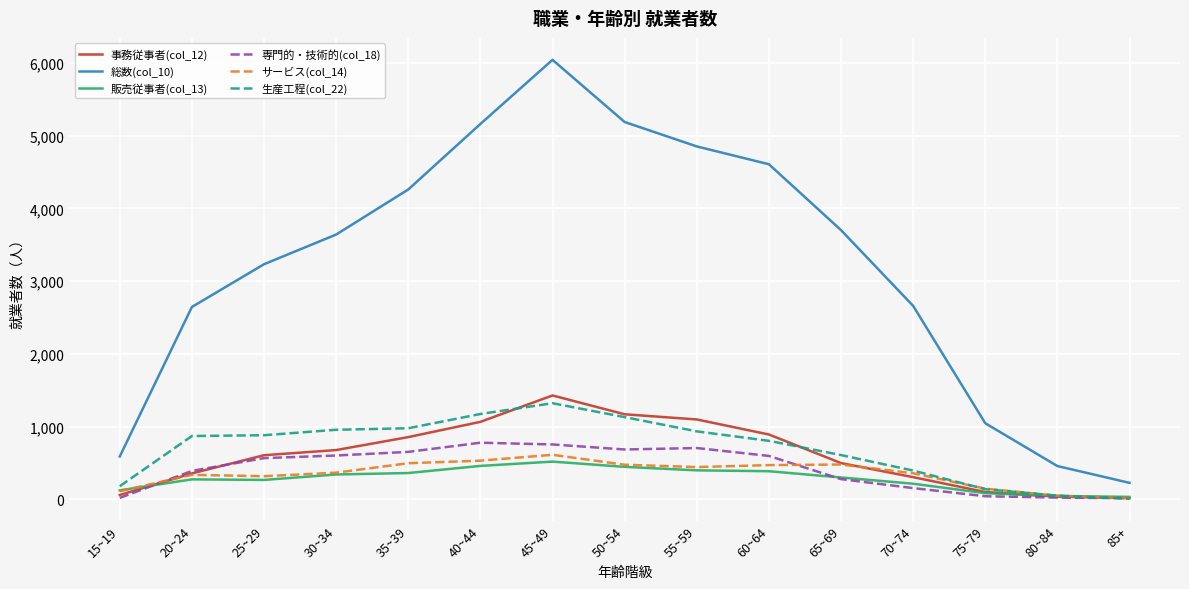

True or false: 総数(col_10) and 専門的・技術的(col_18) intersect in this chart.

False